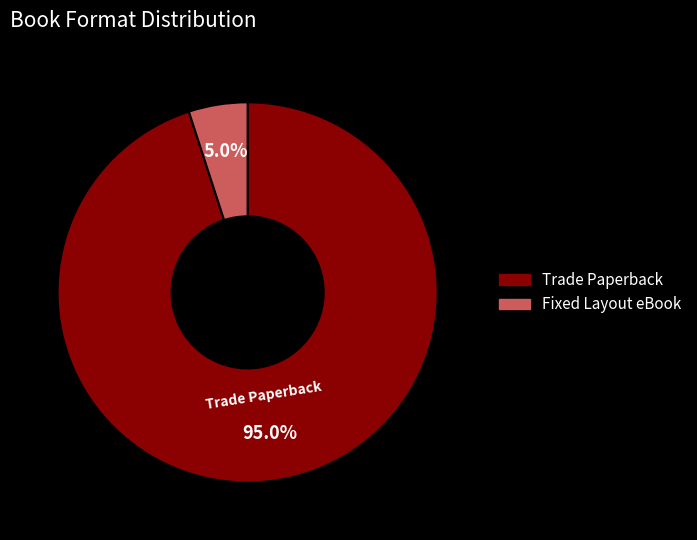

Count the number of slices in the pie.

2